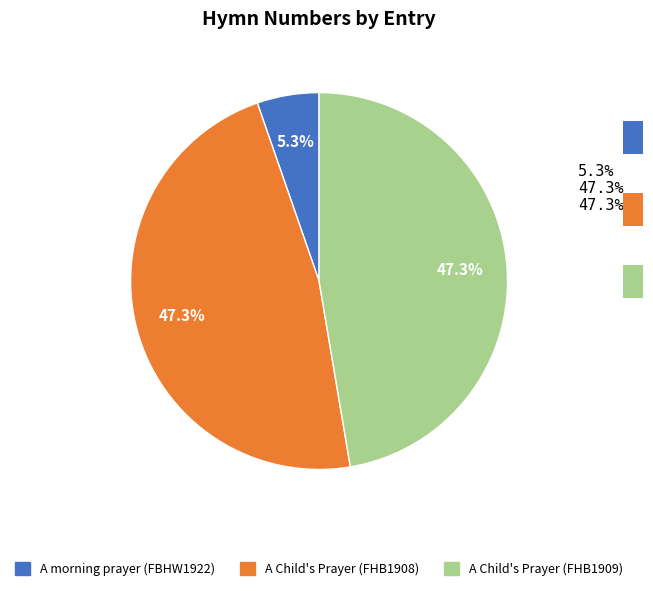

To the nearest percent, what is the combined percentage of A Child's Prayer (FHB1908) and A morning prayer (FBHW1922)?

53%